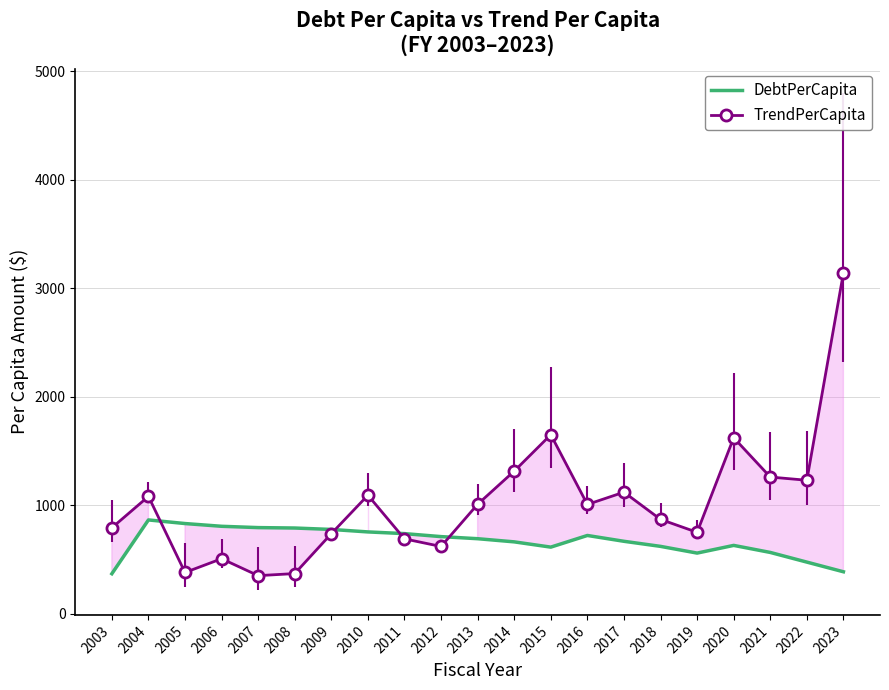

Reading left to right, transcribe all the data shown in this chart.

DebtPerCapita: 2003=370.0	2004=865.6	2005=832.3	2006=807.0	2007=794.9	2008=791.1	2009=778.0	2010=755.1	2011=739.5	2012=711.9	2013=692.6	2014=663.6	2015=615.1	2016=722.5	2017=668.8	2018=622.0	2019=560.2	2020=630.9	2021=566.1	2022=477.1	2023=388.0
TrendPerCapita: 2003=793.0	2004=1082.4	2005=381.6	2006=508.2	2007=352.3	2008=371.5	2009=738.9	2010=1093.3	2011=691.1	2012=621.1	2013=1009.7	2014=1315.4	2015=1650.7	2016=1008.3	2017=1121.2	2018=870.6	2019=751.5	2020=1622.8	2021=1260.7	2022=1231.0	2023=3142.3